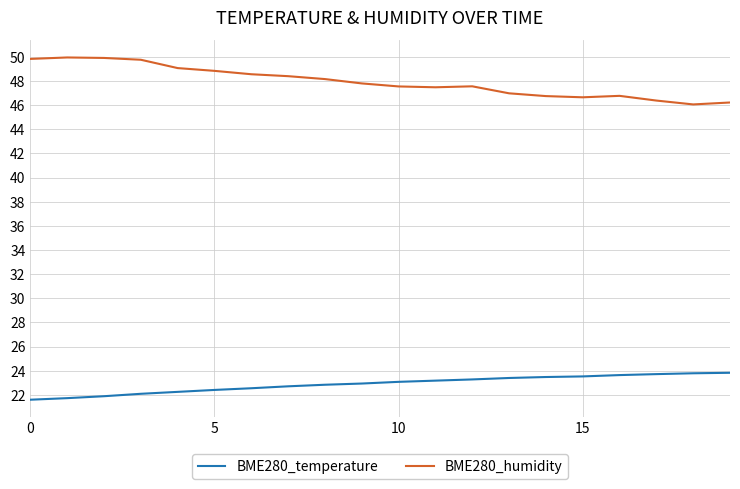

What is the minimum value for BME280_humidity?

46.1